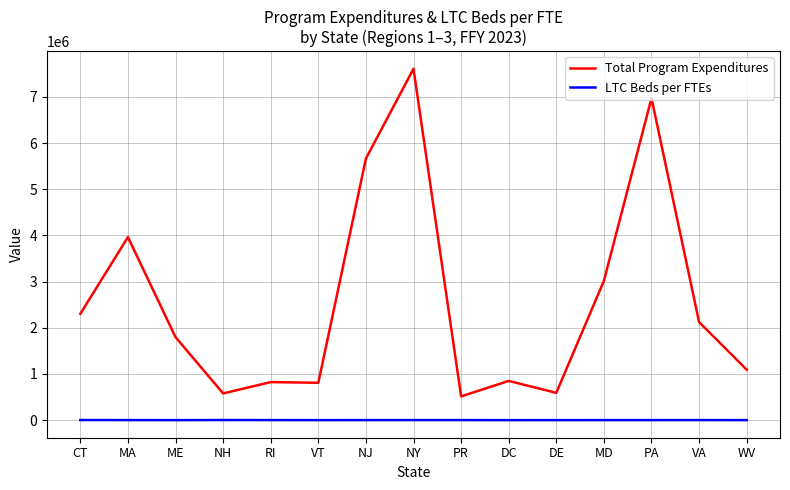

What is the greatest value displayed?

7609119.0